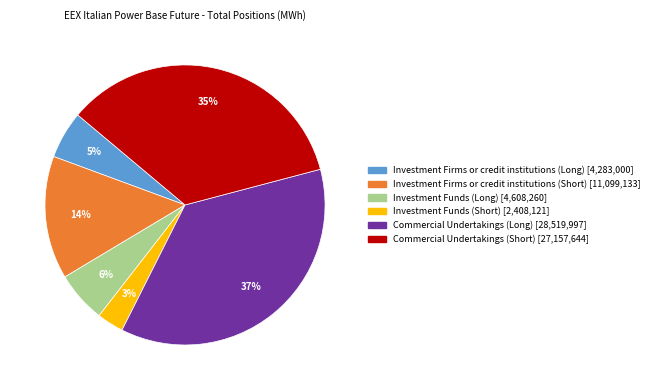

To the nearest percent, what is the average slice percentage?

17%